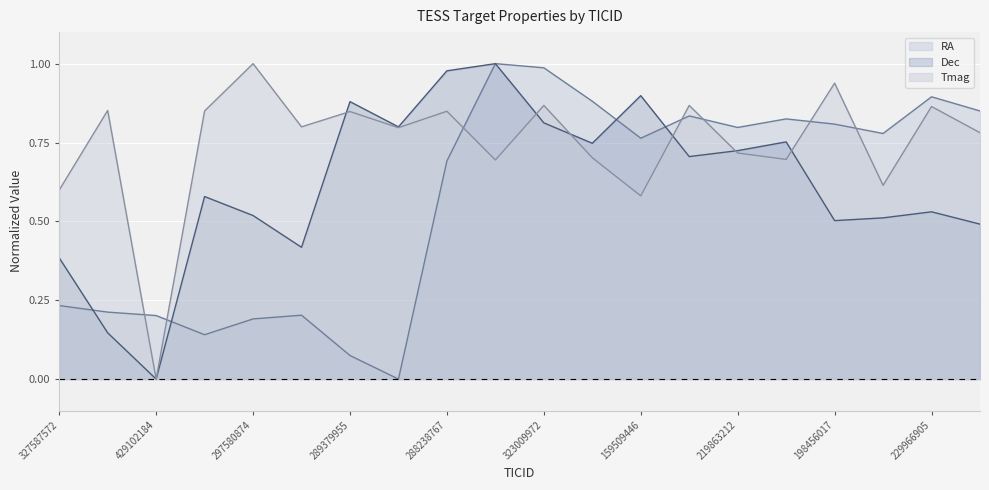

After their last crossing, which series has the higher values: Tmag or RA?

RA